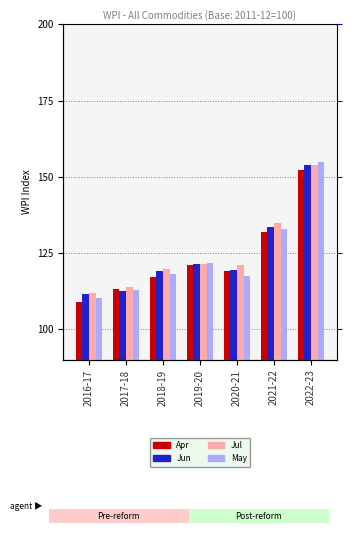

Count the number of categories in the chart.

7